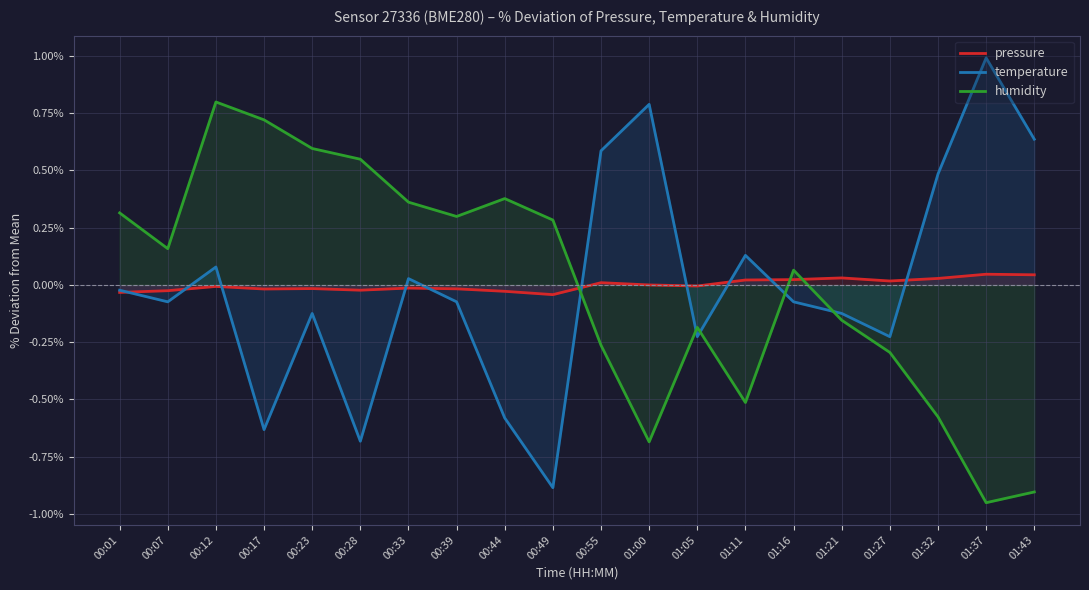

In temperature, how many points are higher than both neighbors (excluding endpoints)?

6